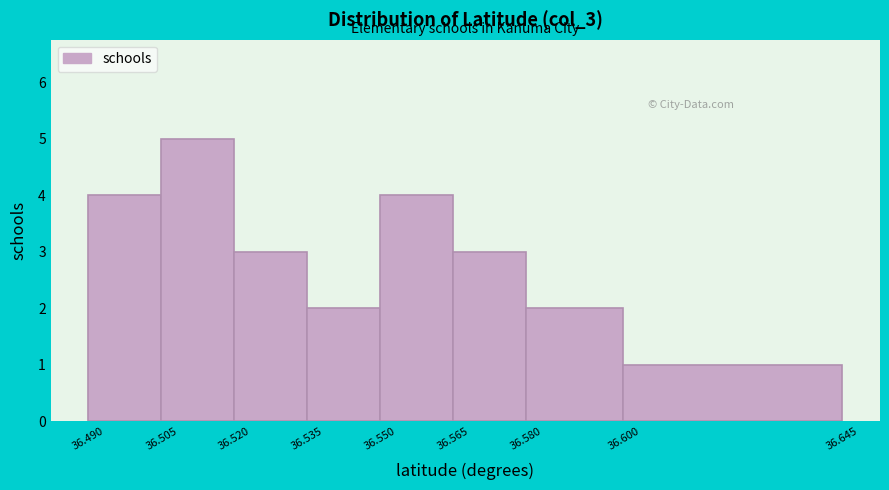

Over which range of the x-axis is the bar tallest?

36.505 to 36.520